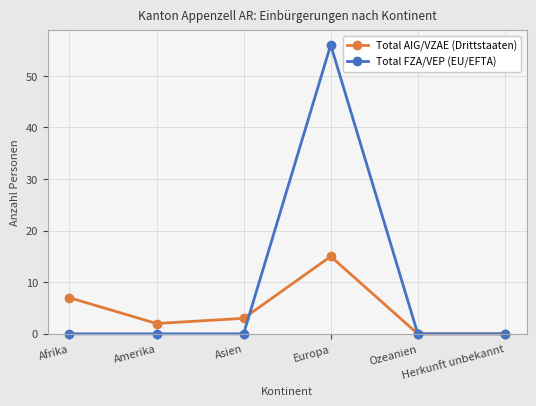

Which series has the largest range (max minus min)?

Total FZA/VEP (EU/EFTA)